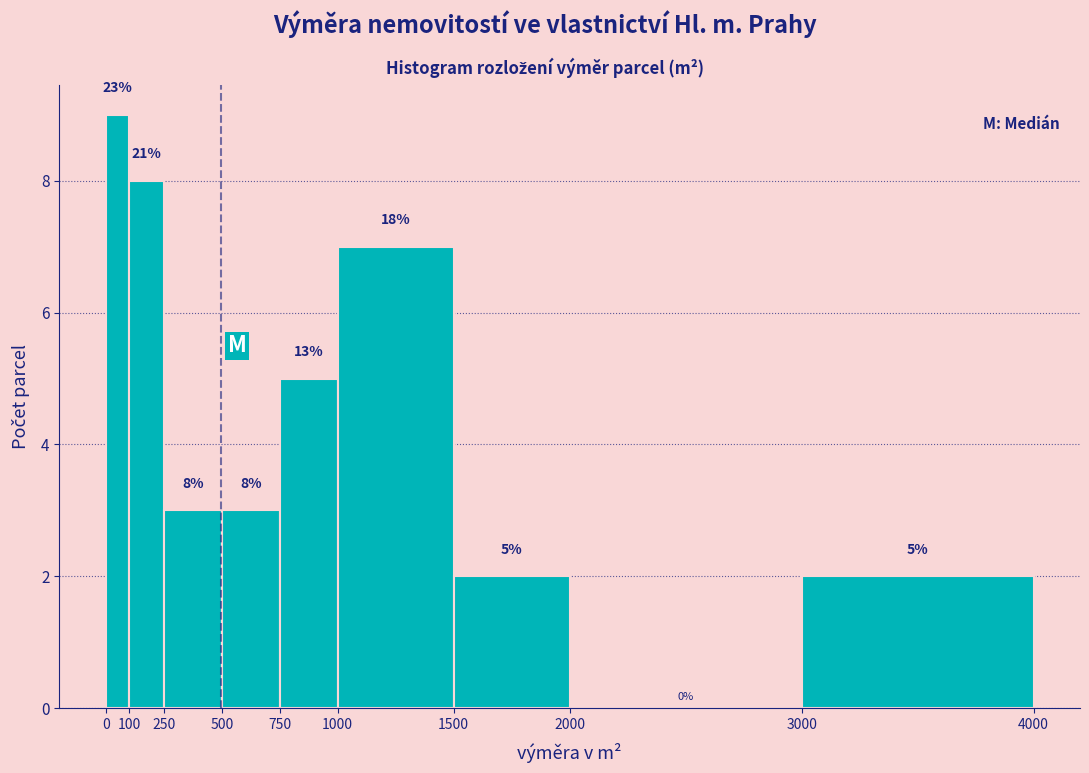

Over which range of the x-axis is the bar tallest?

0 to 100